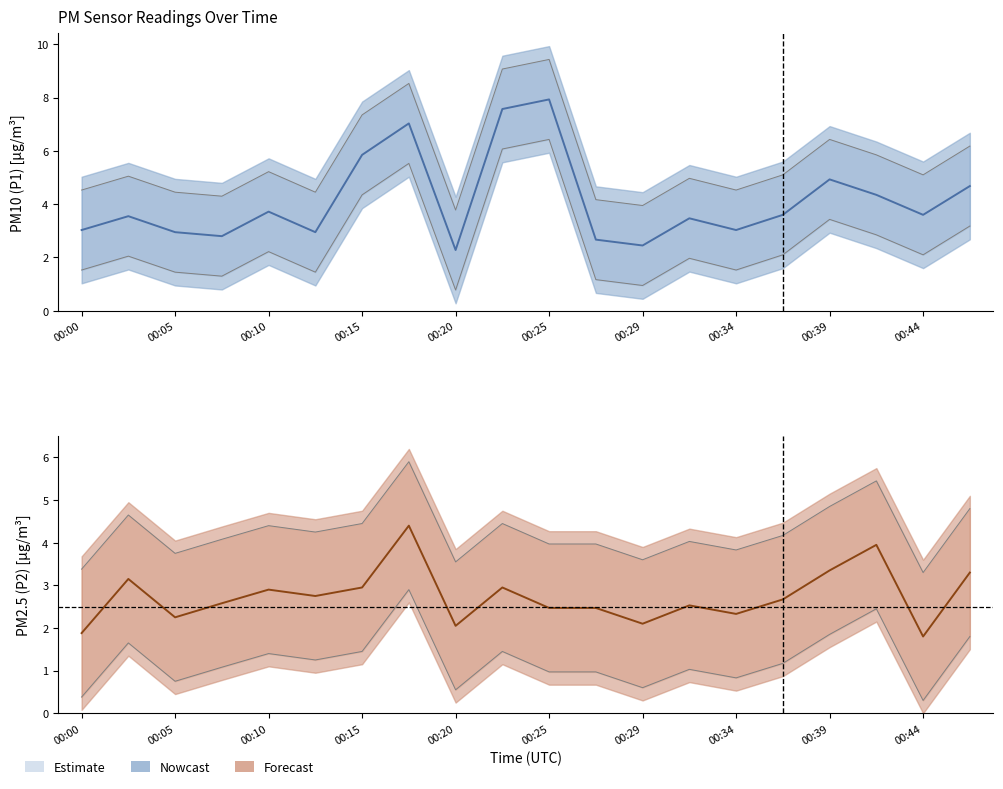

Reading left to right, transcribe all the data shown in this chart.

P1: 00:00=3.0	00:02=3.5	00:05=3.0	00:07=2.8	00:10=3.7	00:12=3.0	00:15=5.8	00:17=7.0	00:20=2.3	00:22=7.6	00:25=7.9	00:27=2.7	00:29=2.5	00:32=3.5	00:34=3.0	00:37=3.6	00:39=4.9	00:42=4.3	00:44=3.6	00:47=4.7
P2: 00:00=1.9	00:02=3.1	00:05=2.2	00:07=2.6	00:10=2.9	00:12=2.8	00:15=3.0	00:17=4.4	00:20=2.0	00:22=3.0	00:25=2.5	00:27=2.5	00:29=2.1	00:32=2.5	00:34=2.3	00:37=2.7	00:39=3.4	00:42=4.0	00:44=1.8	00:47=3.3